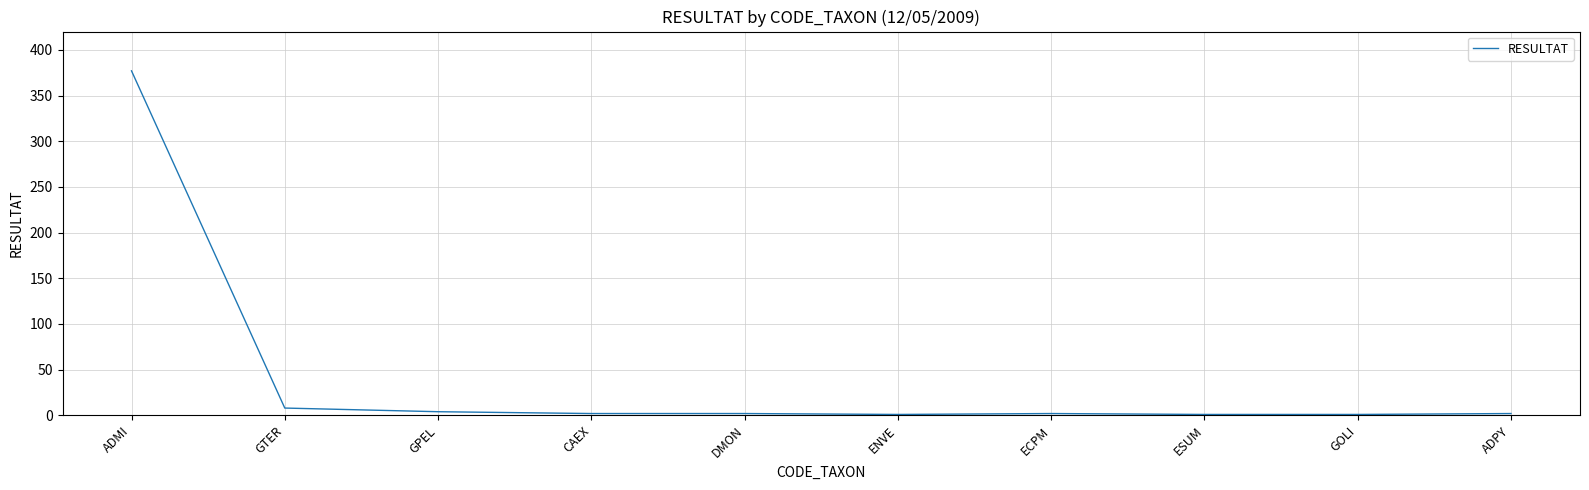

At which category does the chart reach its peak across all series?

ADMI